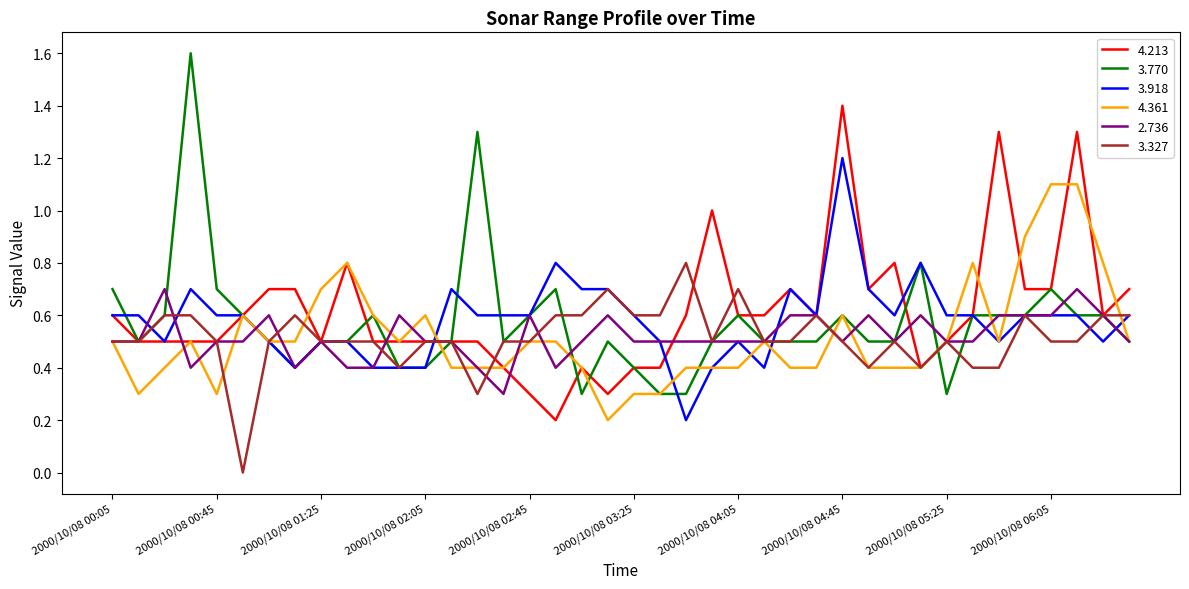

What is the sum of all 3.327 values?

20.6